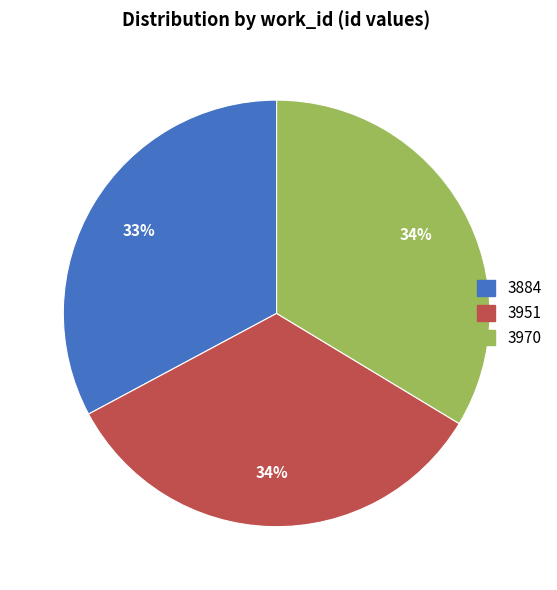

Is 3884 the majority of the pie?

No